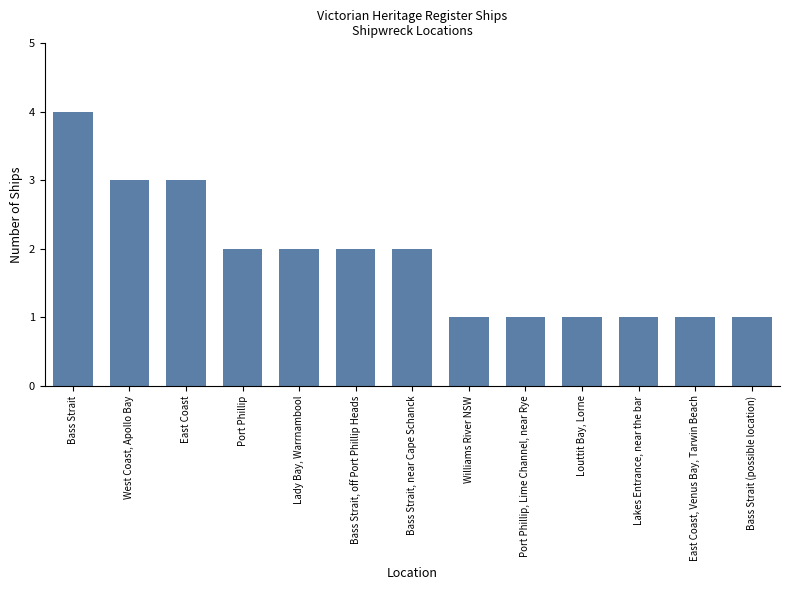

At which label does the data first exceed 2?

Bass Strait